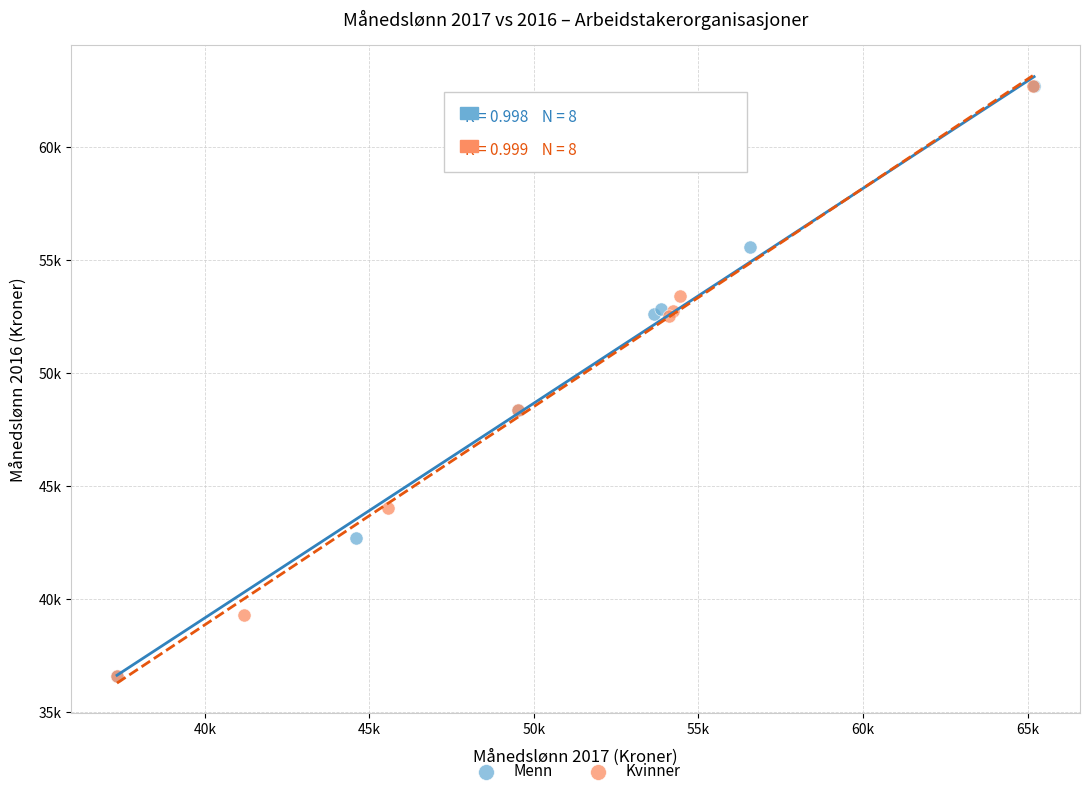

What are all the series names shown in the legend?

Menn, Kvinner